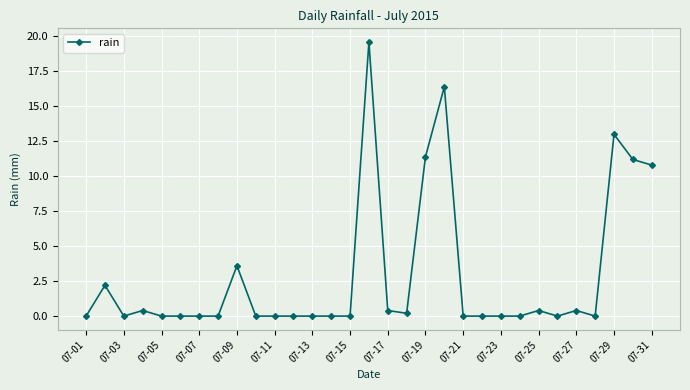

What is the maximum value shown in the chart?

19.6